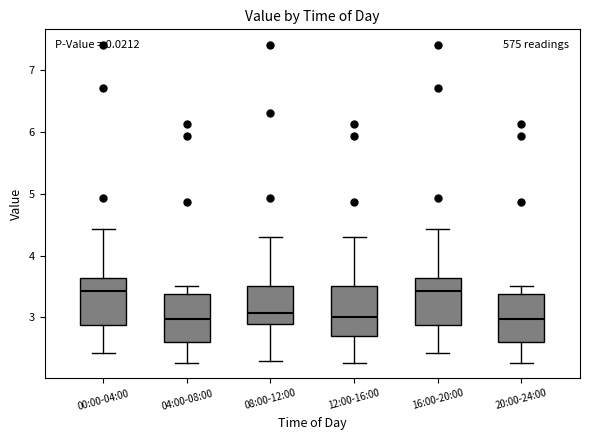

Where does the upper whisker of the box for 08:00-12:00 end on the y-axis? The values are not printed on the chart, so give them approximately, as read against the axis.

4.3